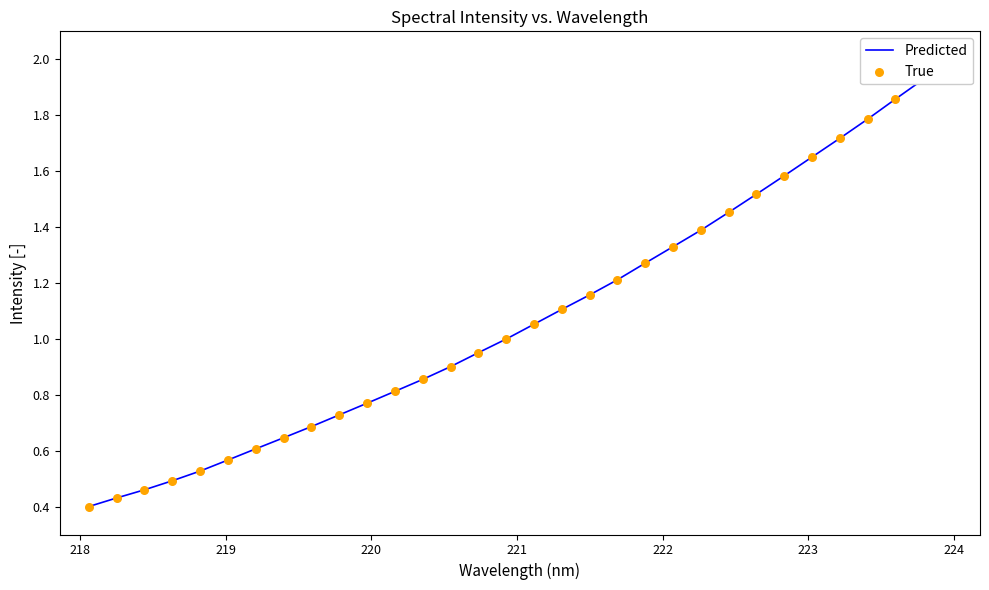

At how many categories does at least one series exceed 1?

16